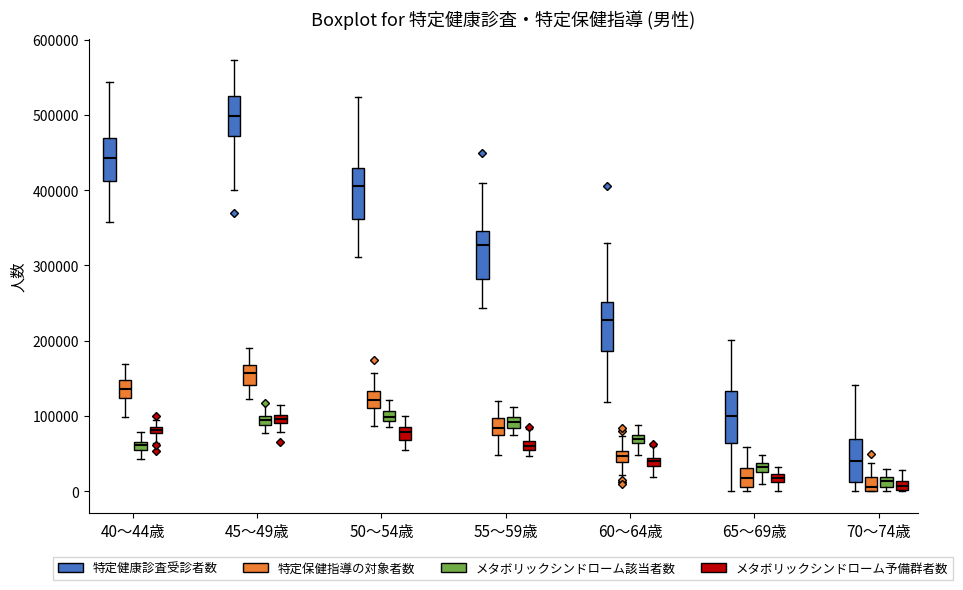

Where does the lower whisker of the box for 45～49歳 (特定健康診査受診者数) end on the y-axis? The values are not printed on the chart, so give them approximately, as read against the axis.

400000